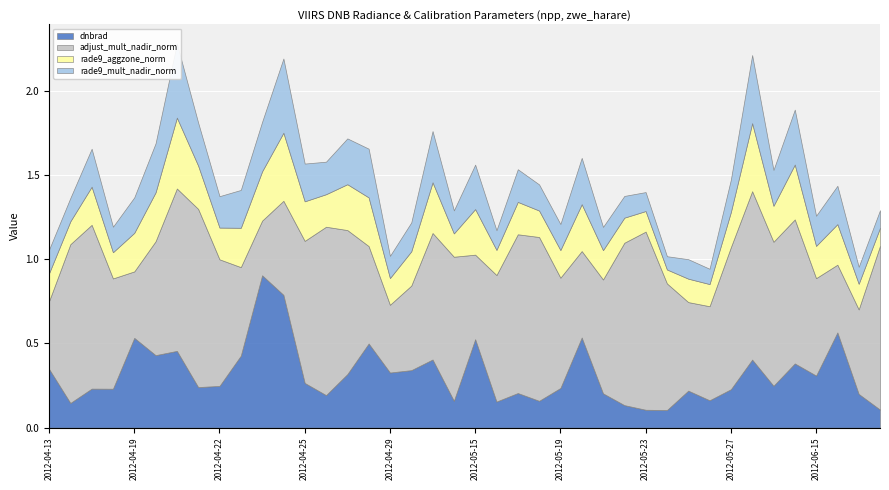

Between 2012-05-17 and 2012-04-17, which is larger?

2012-04-17